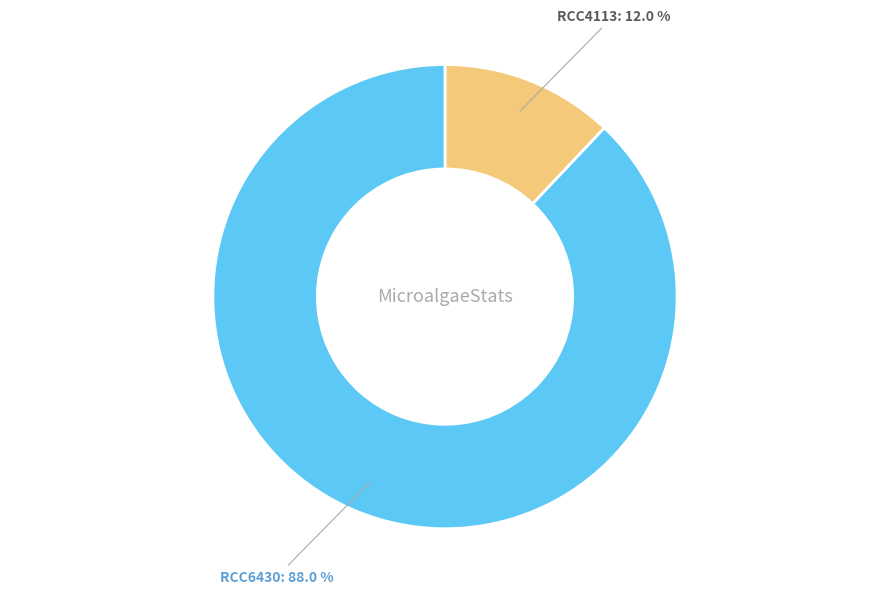

To the nearest percent, what portion does RCC6430 represent?

88%